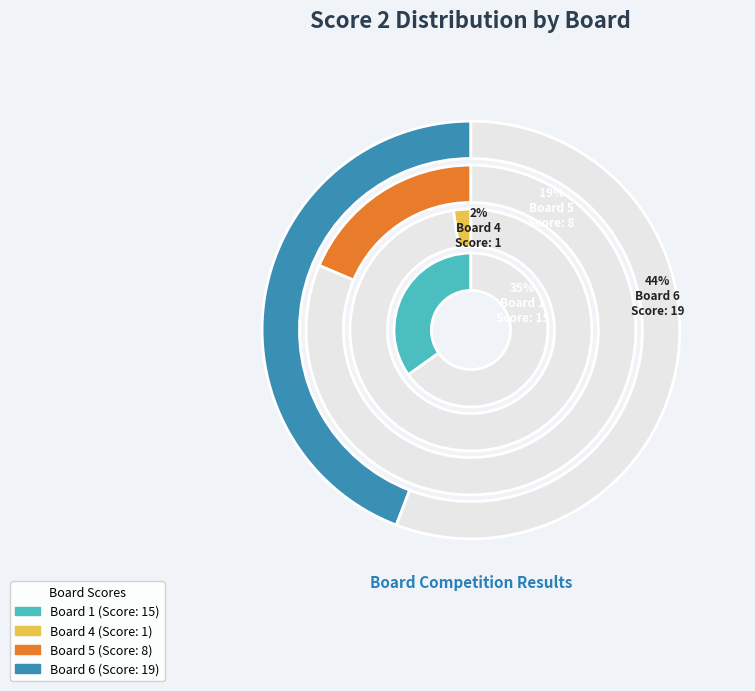

Is it true that Board 3 is 0% of the pie?

True